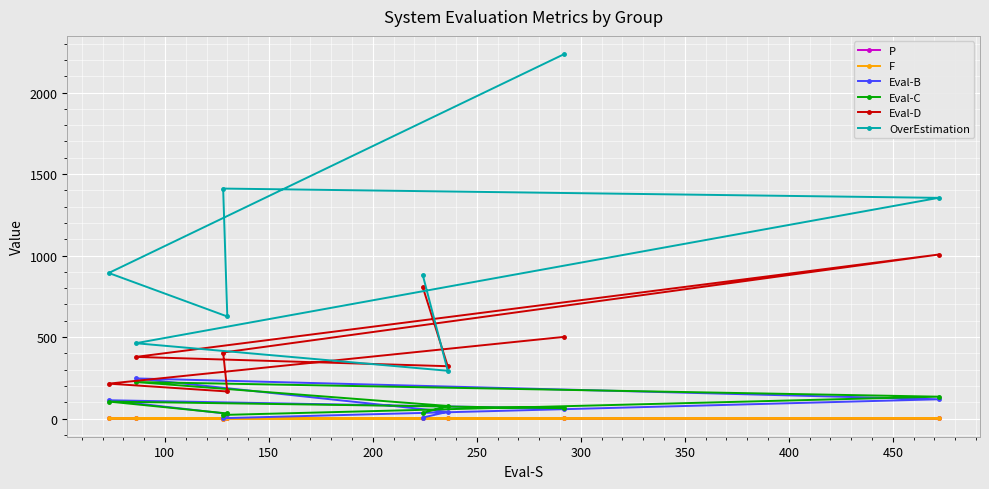

At how many categories does at least one series exceed 579?

6